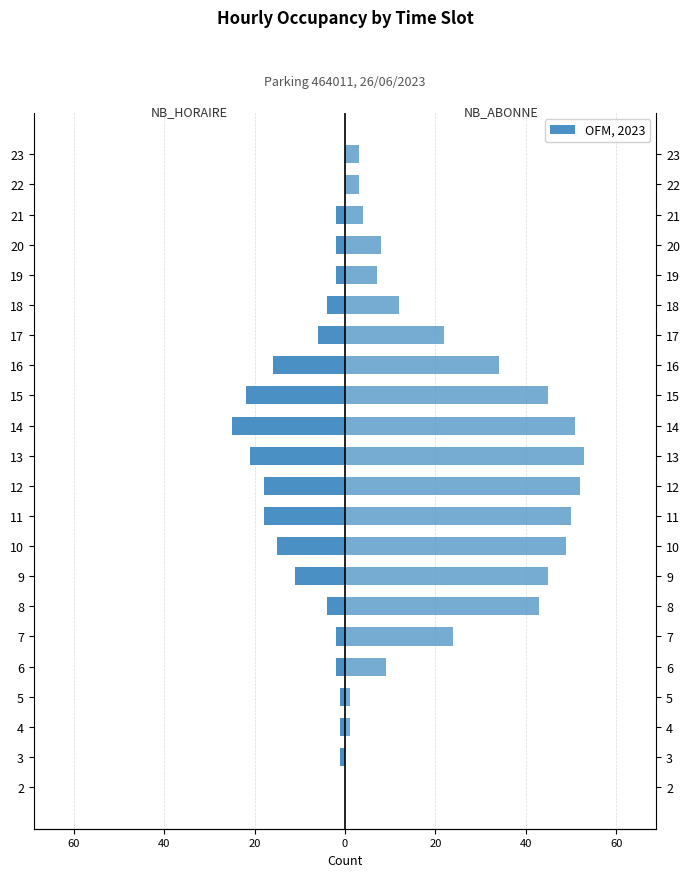

How many groups of bars are there?

22